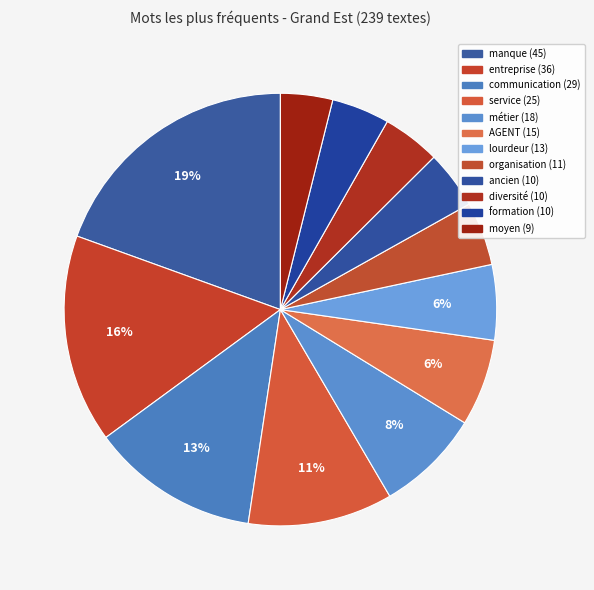

Count the number of slices in the pie.

12